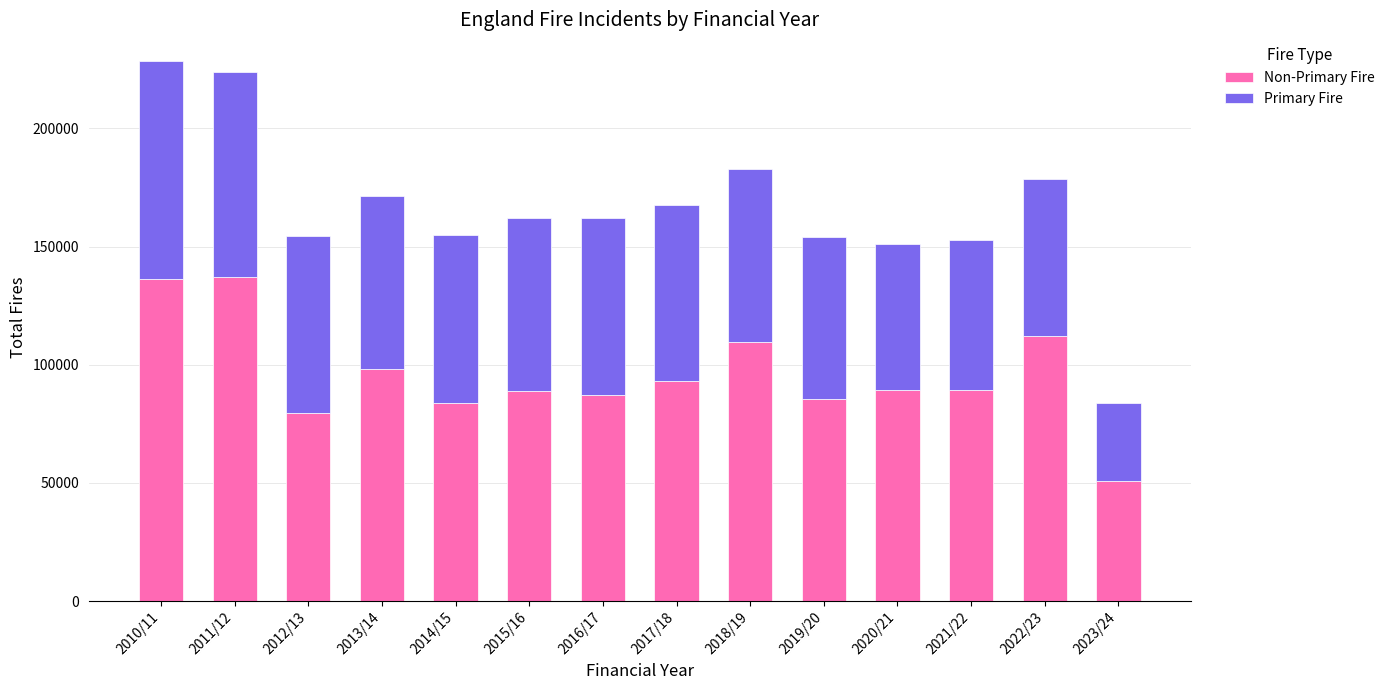

What is the total value across all series at 2012/13?

154463